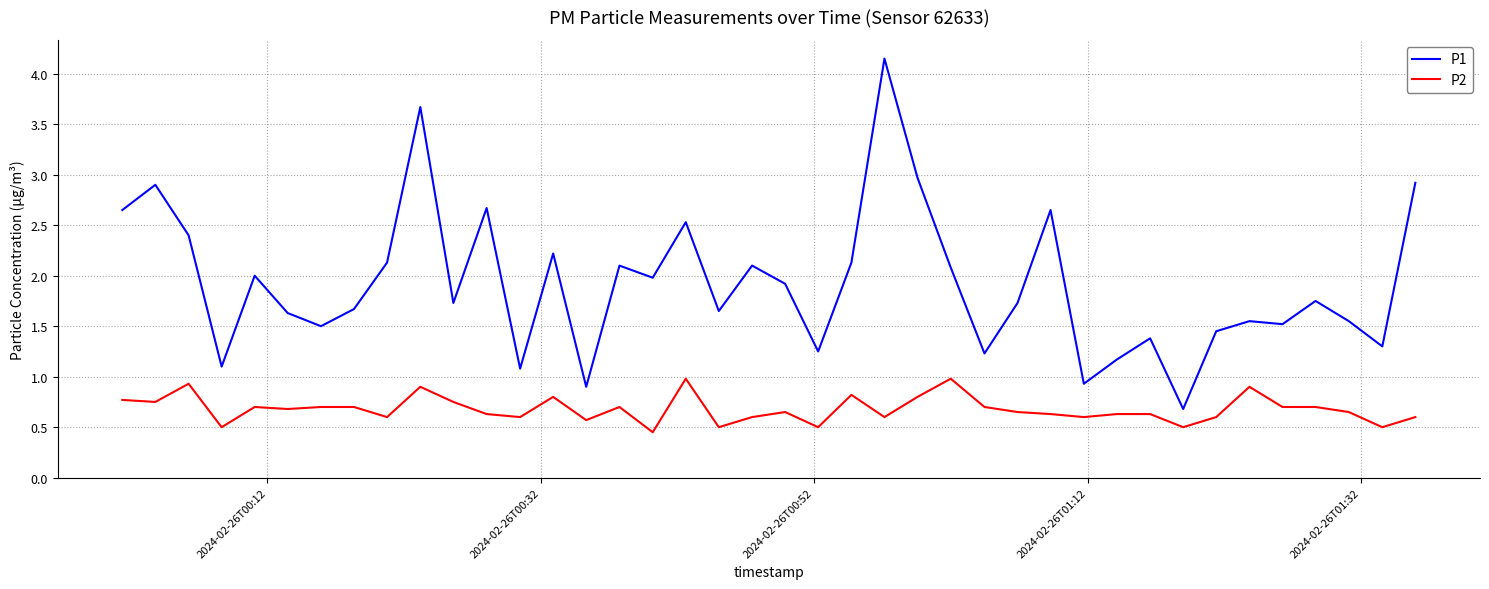

True or false: P2 and P1 cross at least once.

False